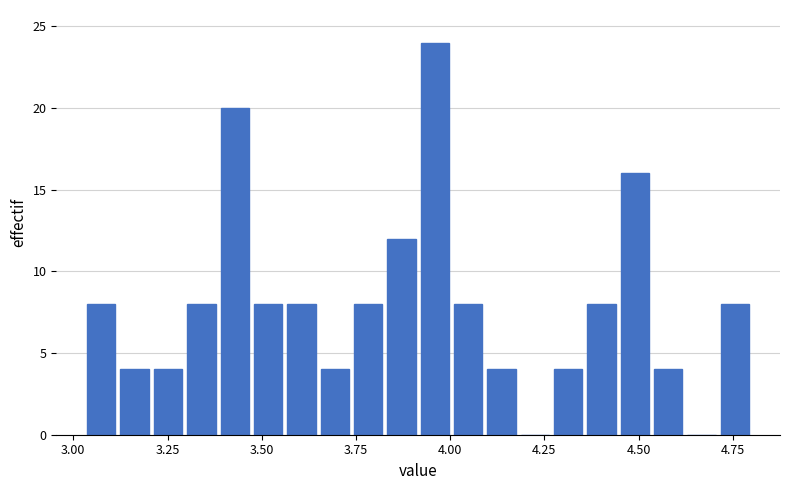

Around what value on the x-axis is the tallest bar? Give the approximate position of its centre, as read against the axis.

3.95